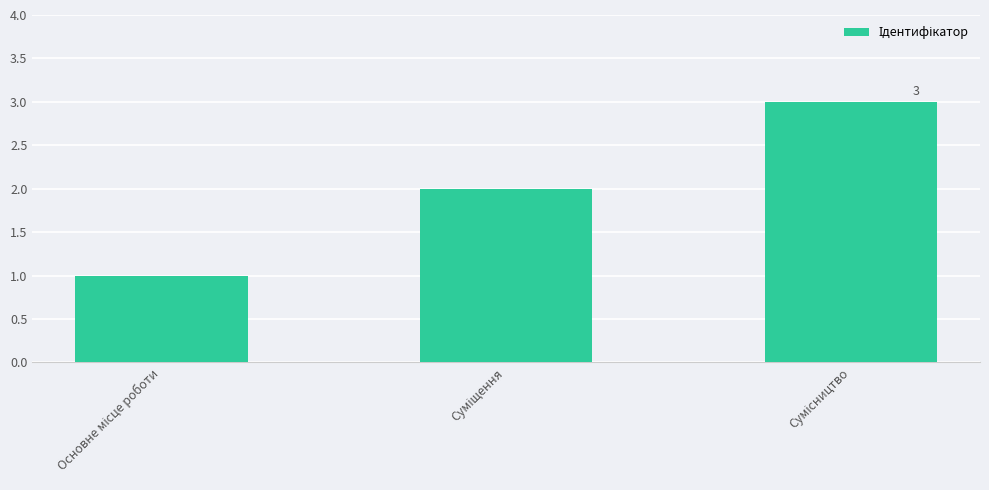

What is the maximum value shown in the chart?

3